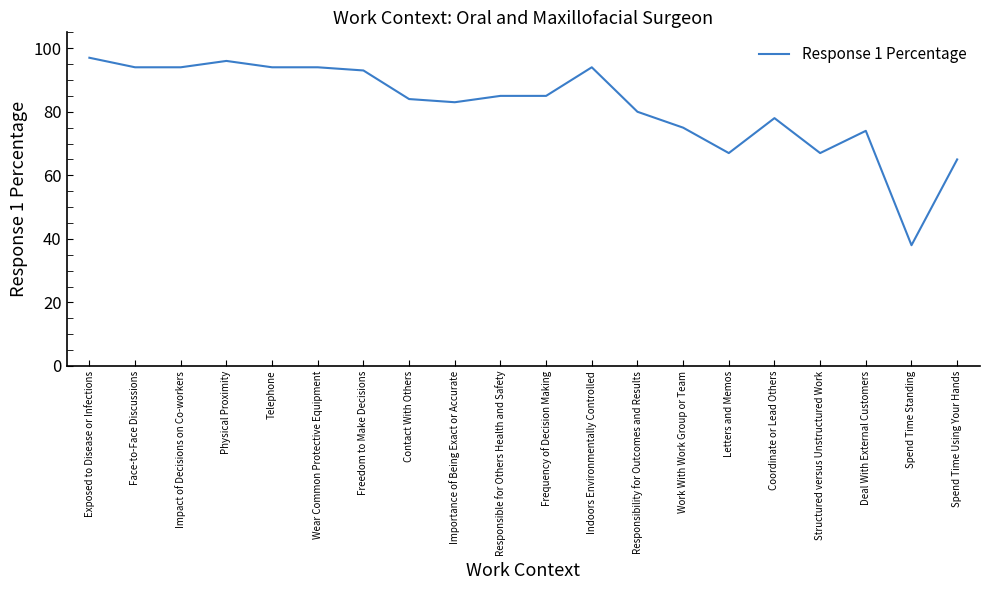

What is the average value?

82